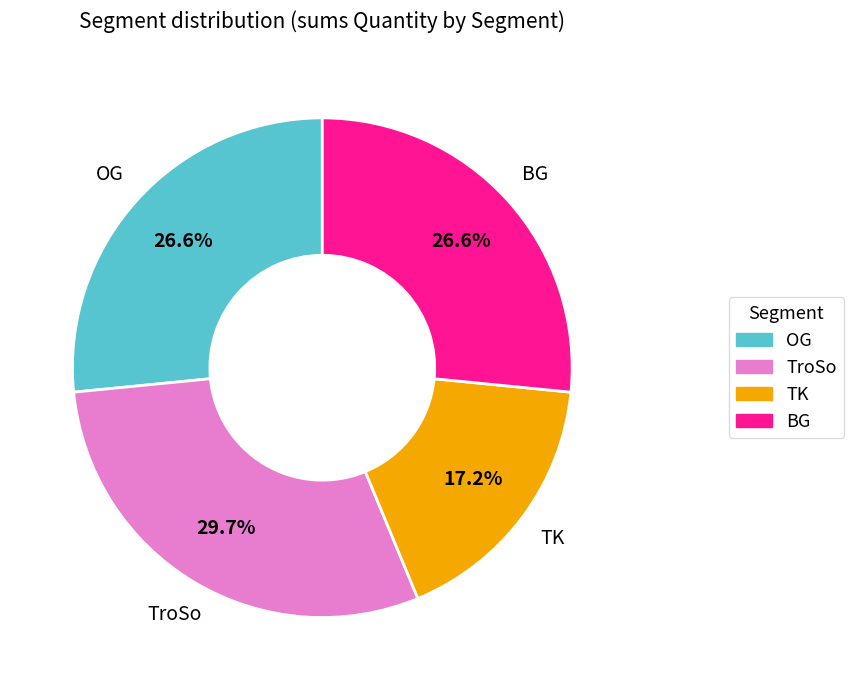

What is the smallest slice in the pie chart?

TK